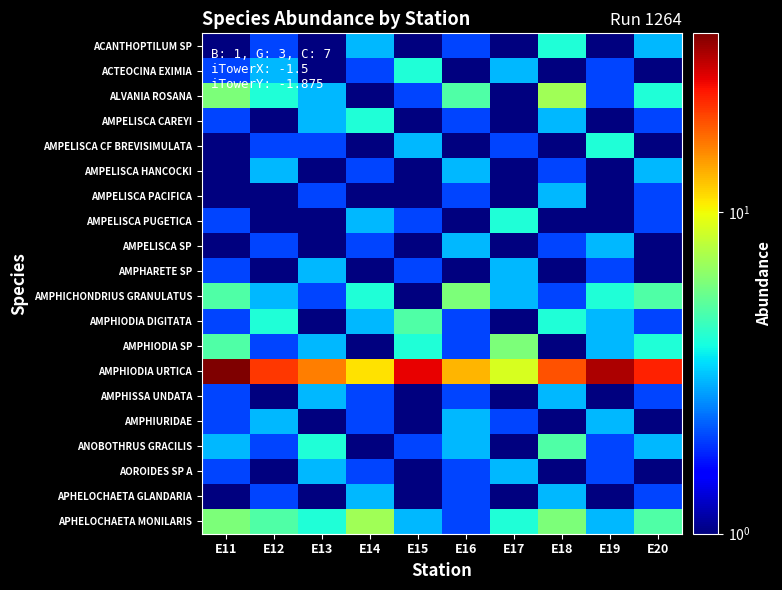

How many distinct data groups are displayed?

20